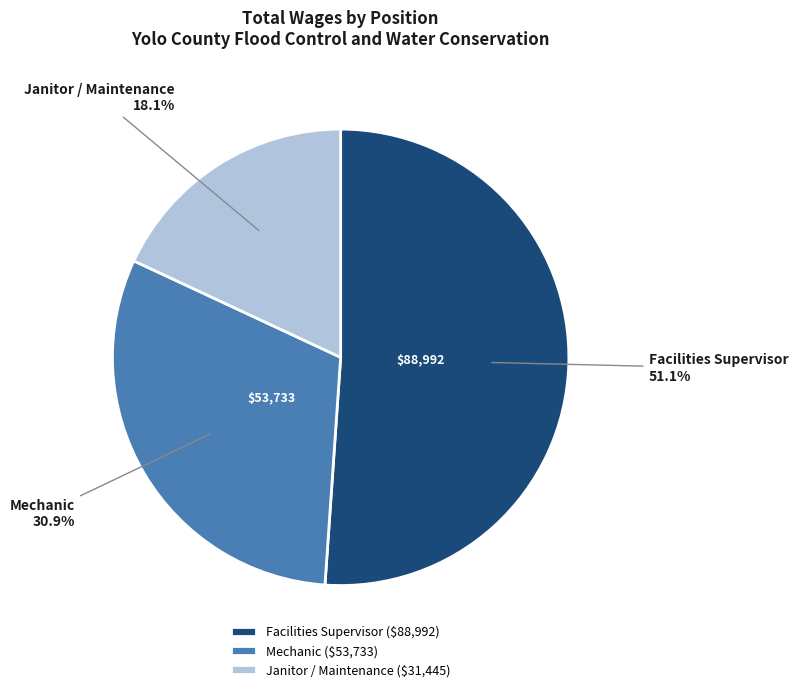

What percentage is the Facilities Supervisor slice, to the nearest percent?

51%